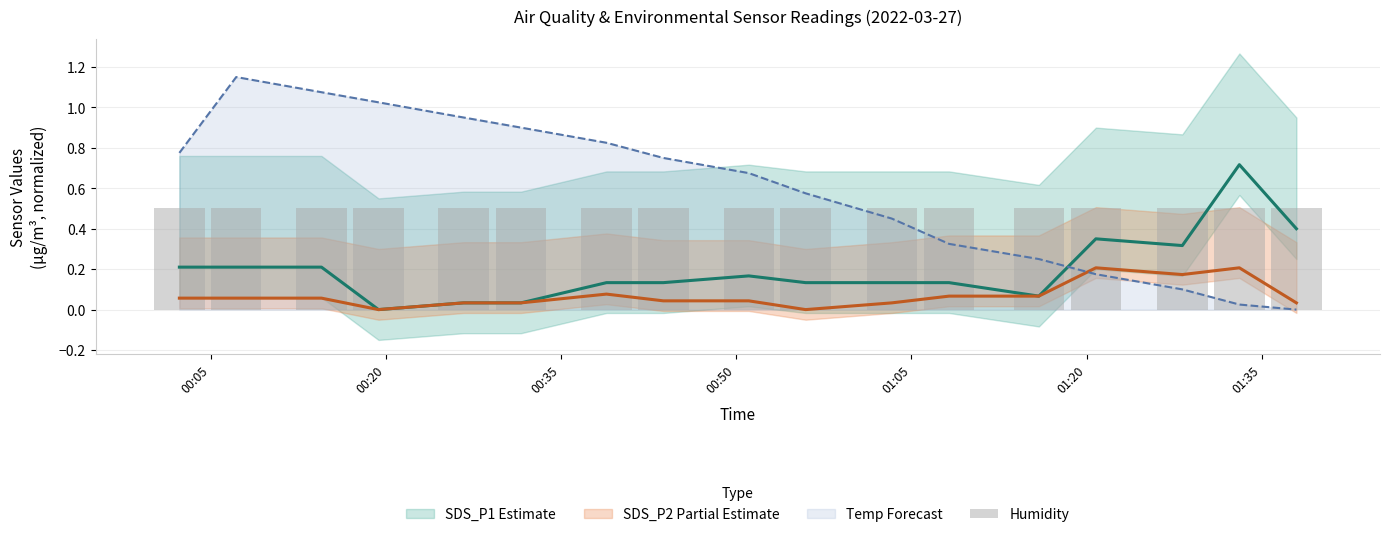

What position from the right is 00:05?

17